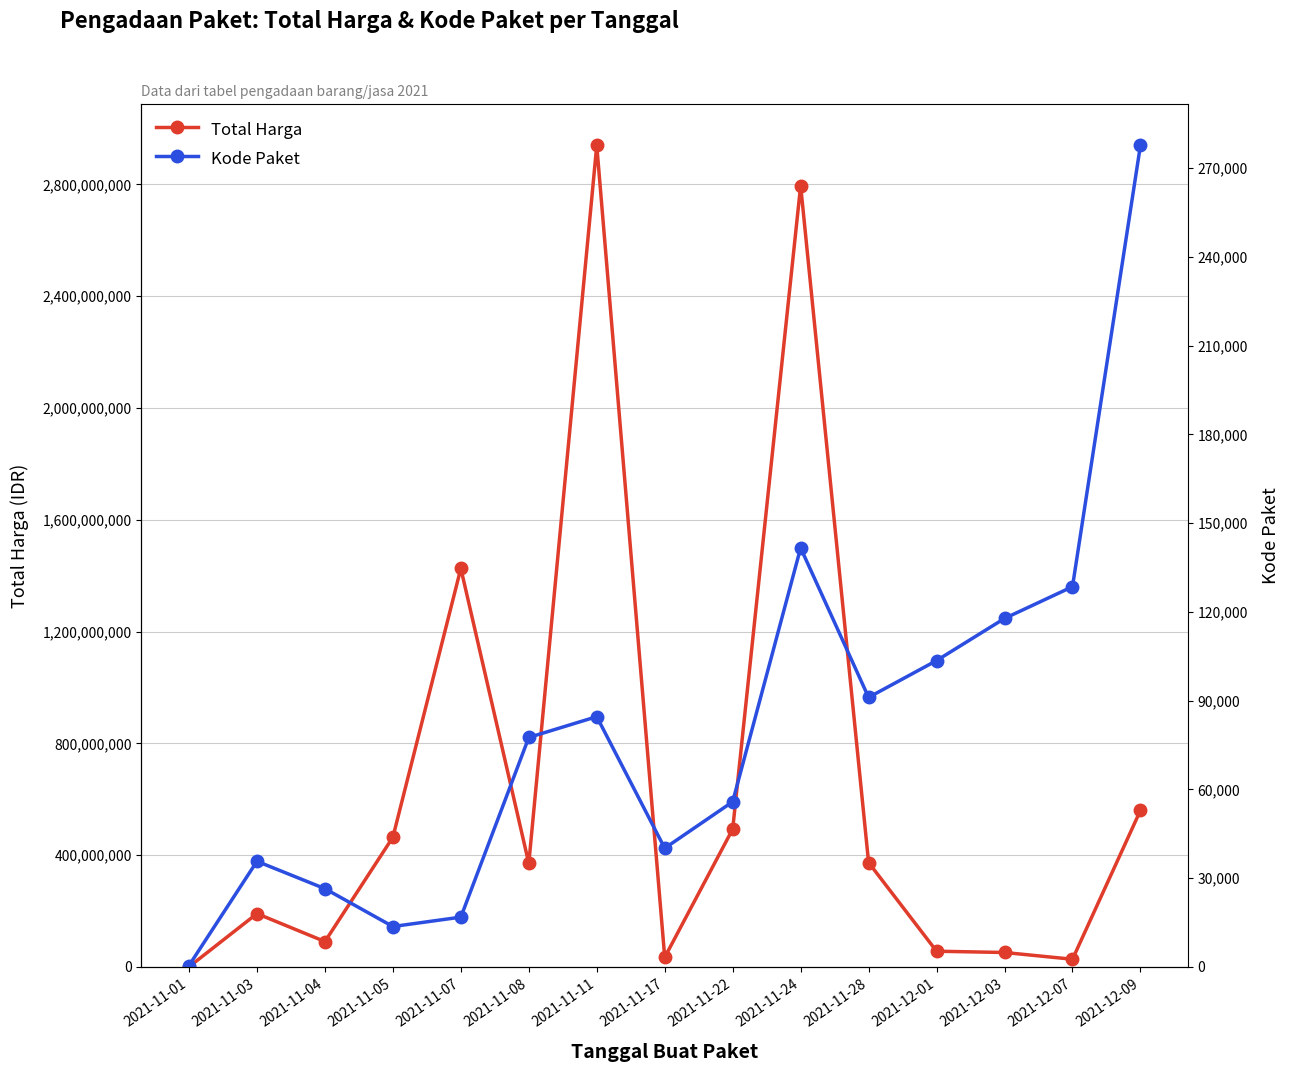

The Total Harga series shows 736484003 at 2021-11-05. True or false?

False